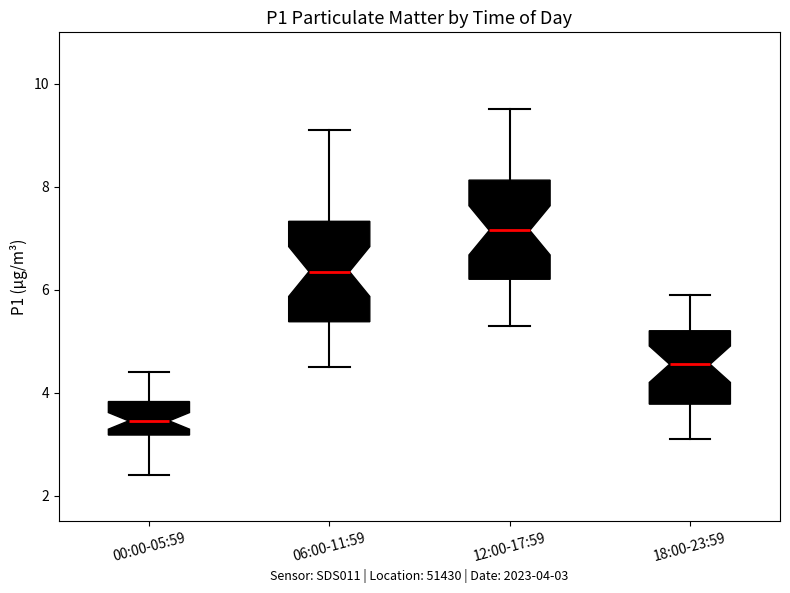

Which box has the highest median line?

12:00-17:59